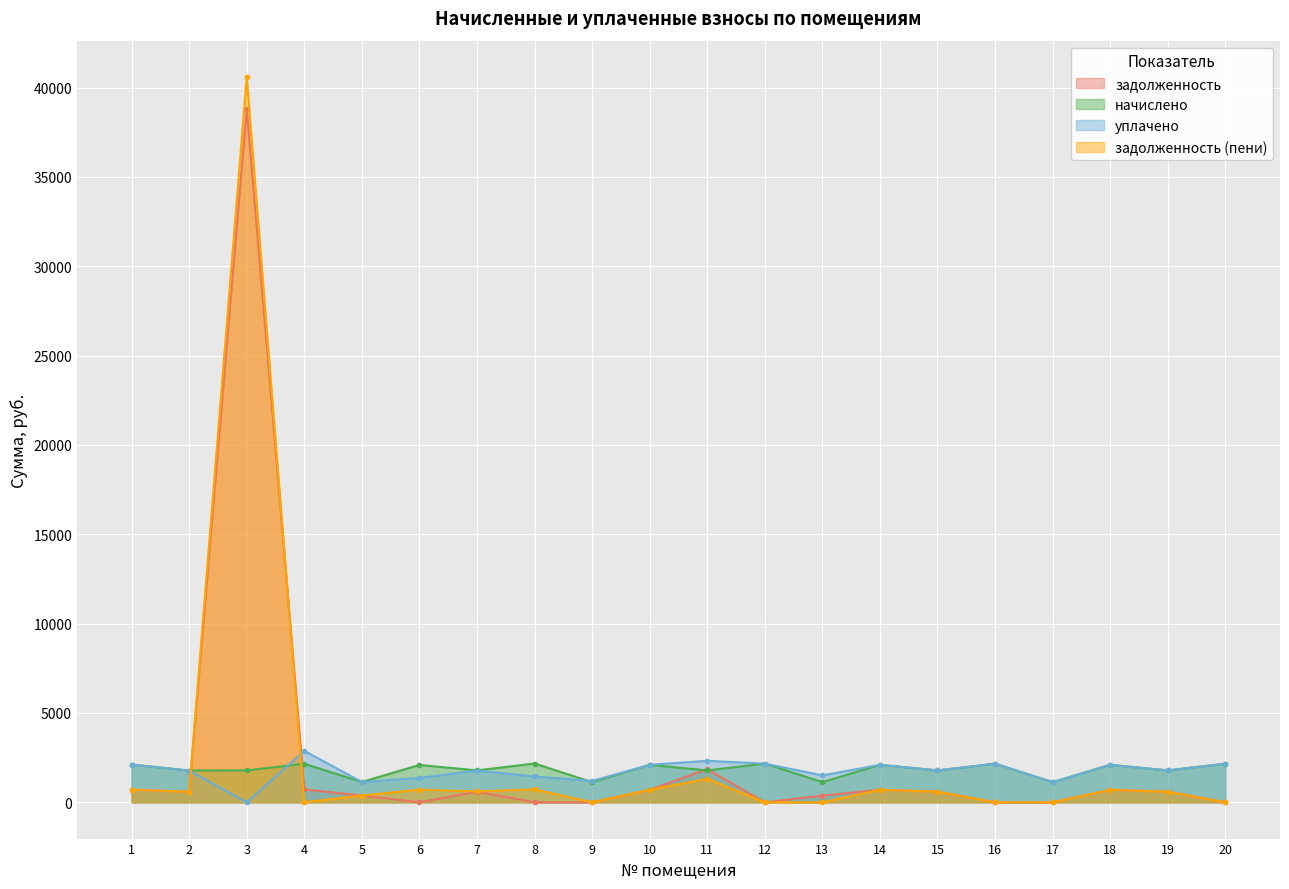

Where is задолженность (пени) nearest to the value 20298?

11